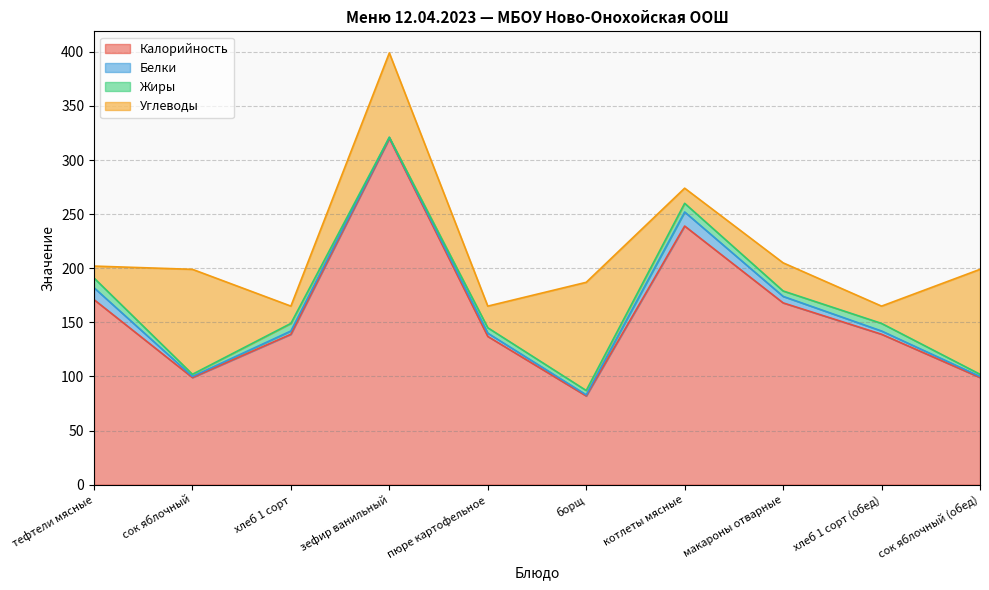

The value of Калорийность at борщ is 82. True or false?

True